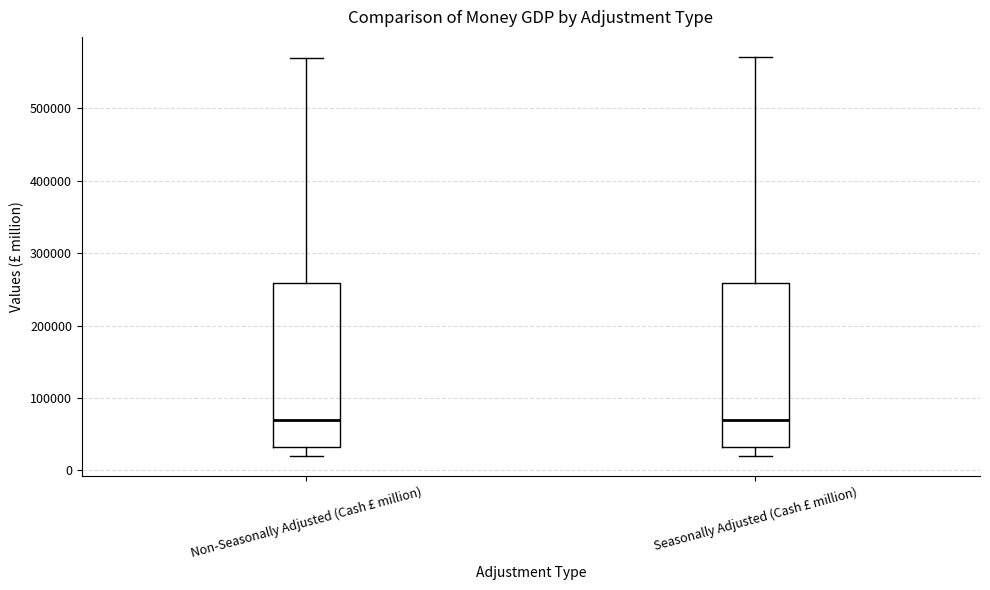

Where is the lower edge of the box for Seasonally Adjusted (Cash £ million) on the y-axis? The values are not printed on the chart, so give them approximately, as read against the axis.

30000